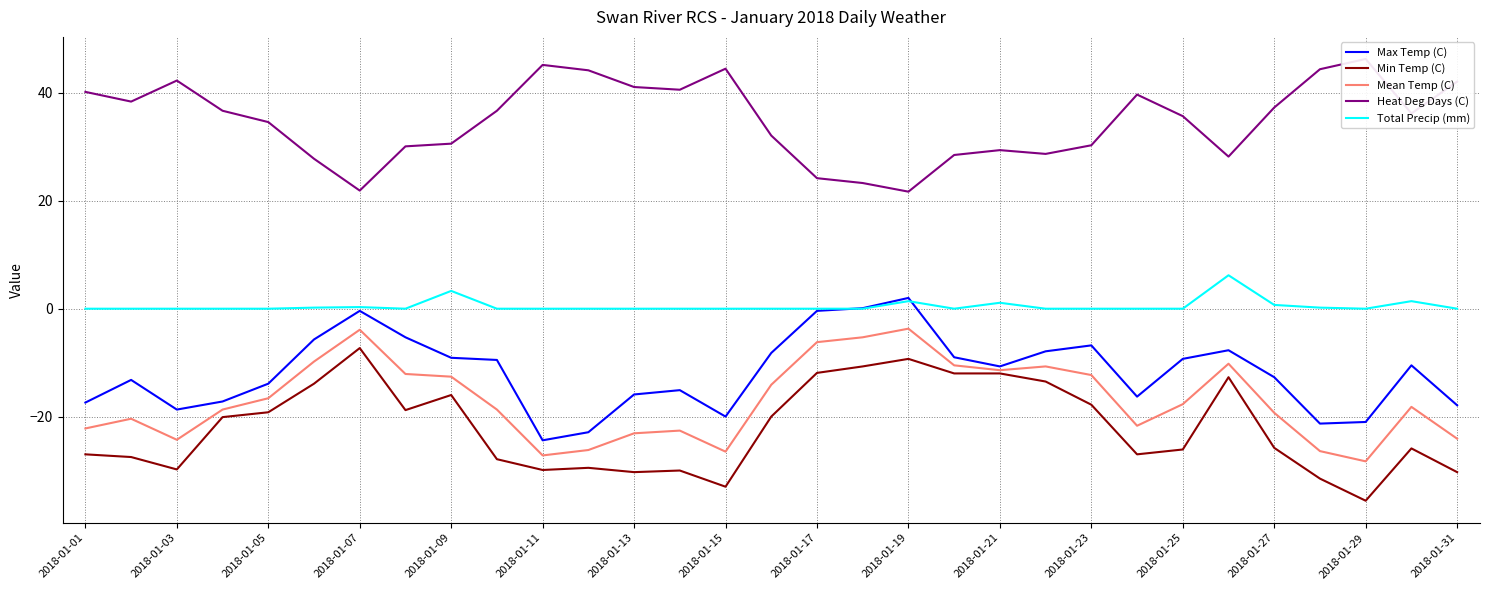

How many interior local valleys does the Mean Temp (C) series have?

6